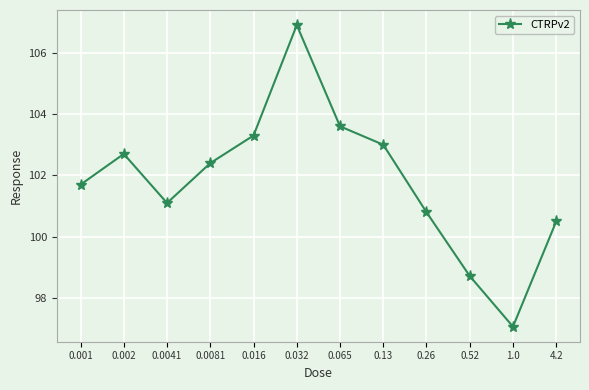

The chart shows a value of 98.7 at 0.52. True or false?

True